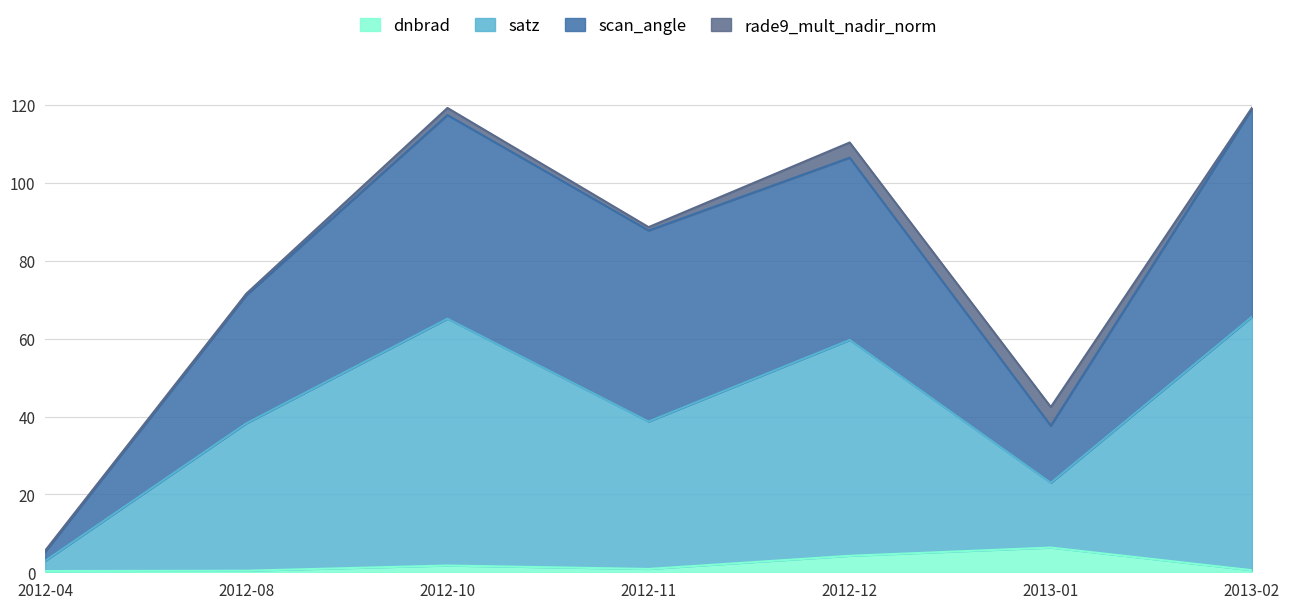

What is the total value across all series at 2012-08?

71.6